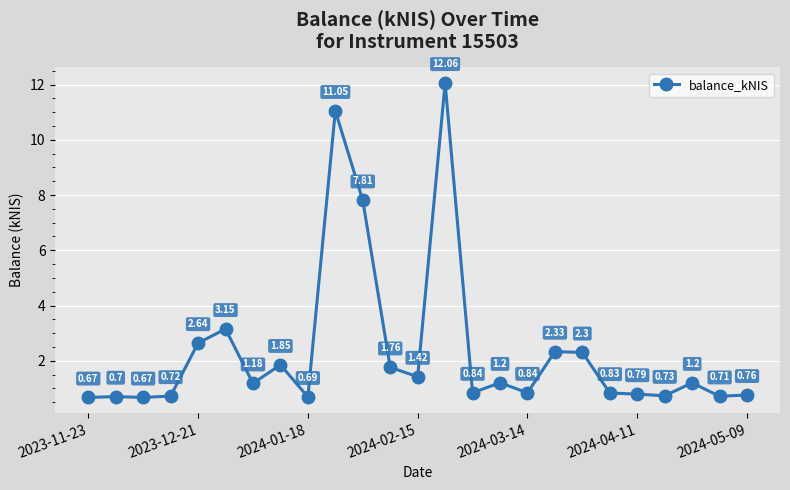

What is the smallest value displayed?

0.7